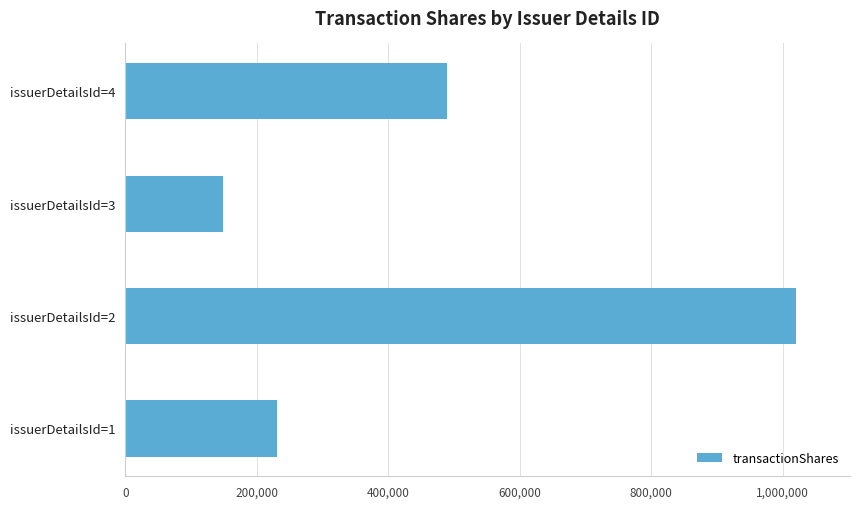

What is the change in value from issuerDetailsId=3 to issuerDetailsId=4?

+340700